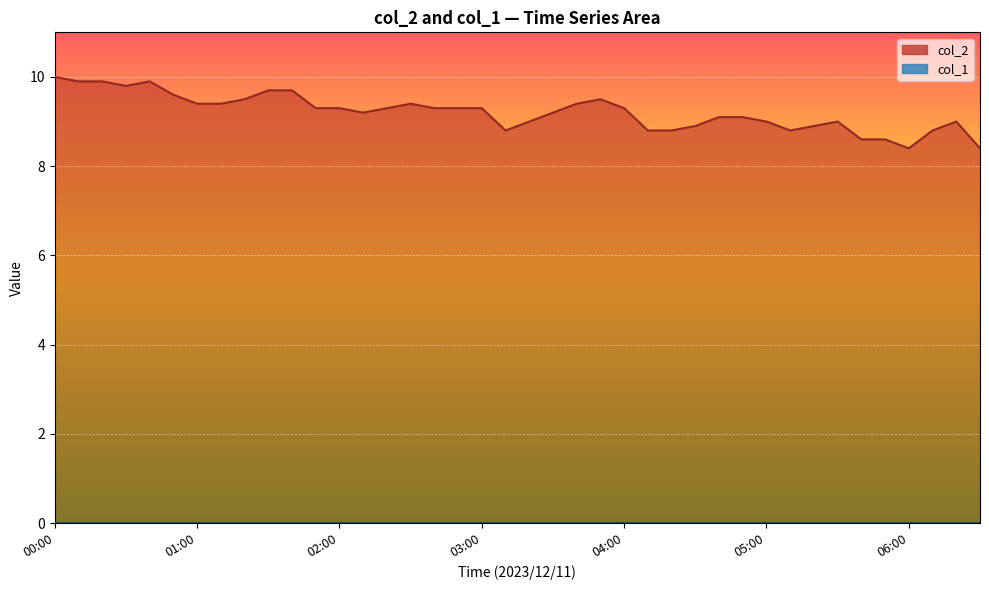

What is the difference between the maximum and minimum values?

1.6